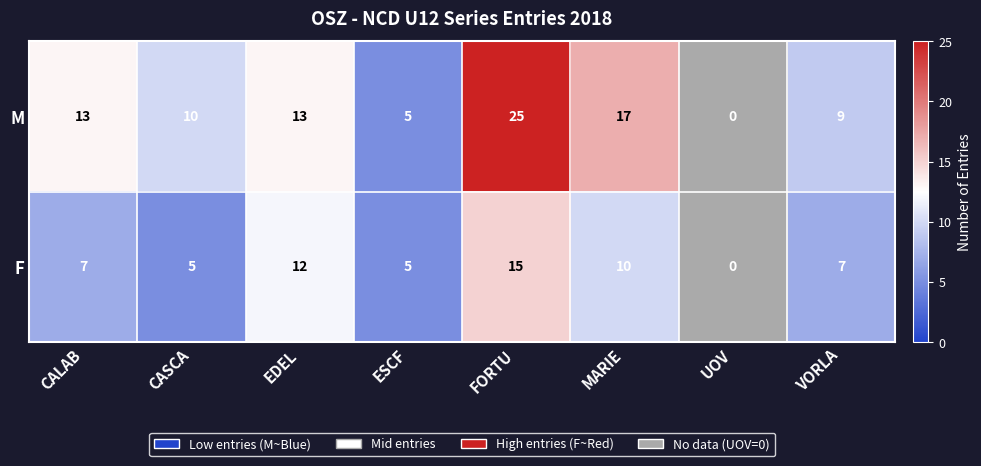

True or false: M has a value of 10 at FORTU.

False